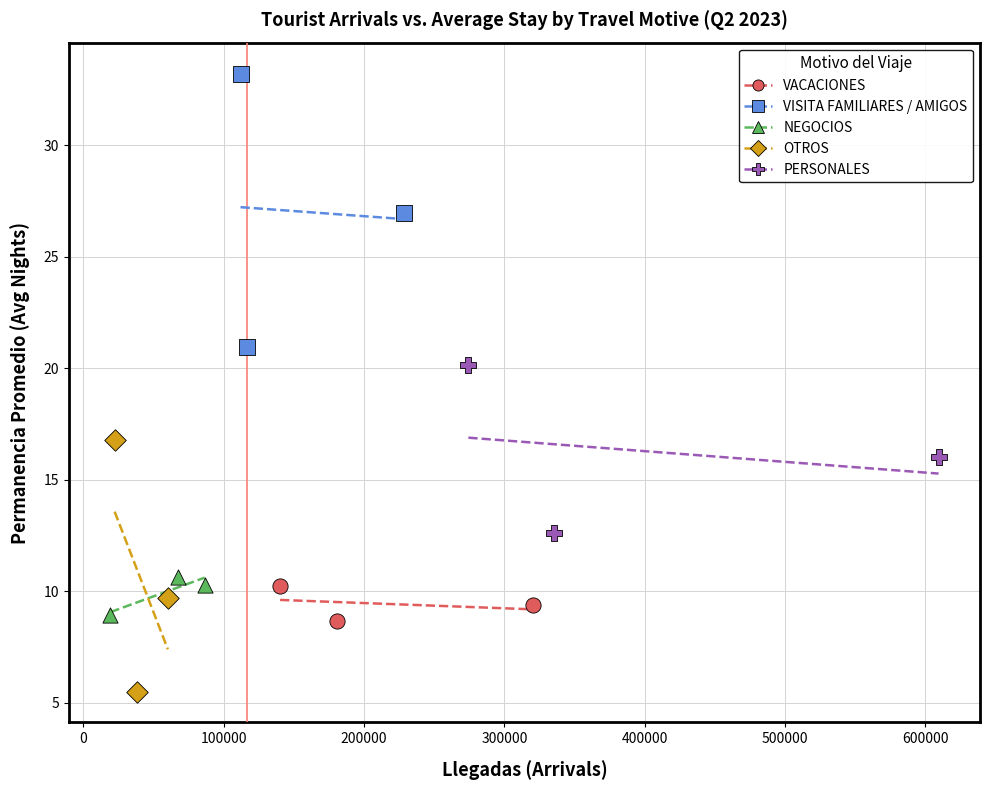

Which series contains the highest Y value?

VISITA FAMILIARES / AMIGOS